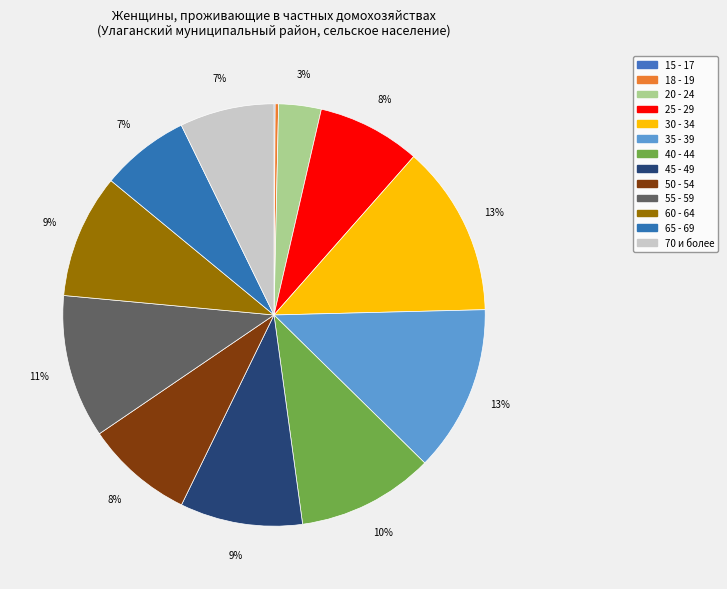

Which slice is the largest?

30 - 34